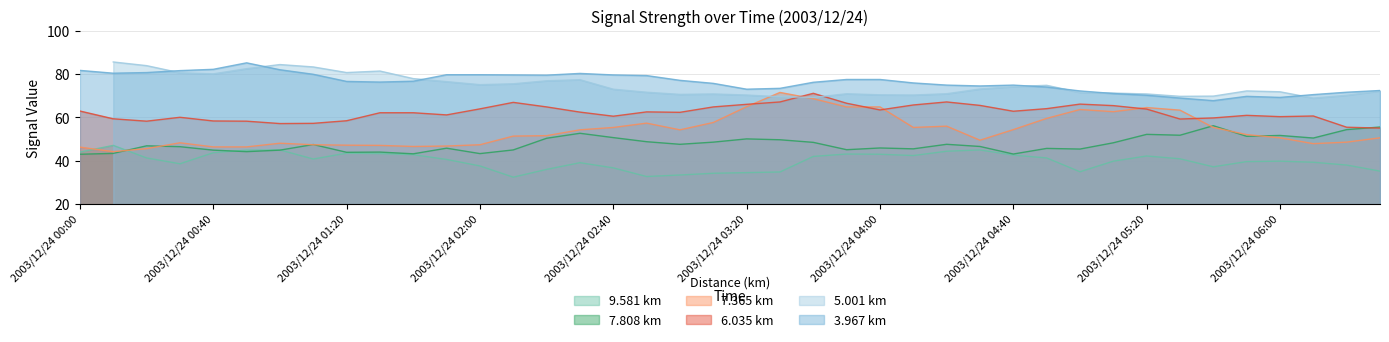

At which category does 7.808 reach its first local peak?

2003/12/24 00:20